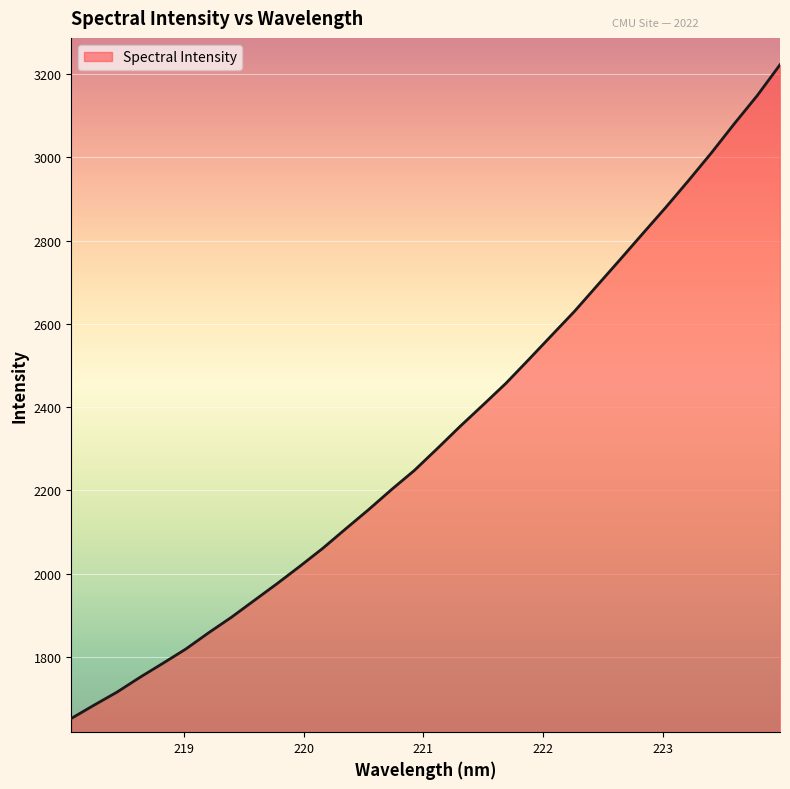

Does the chart have visible grid lines?

Yes